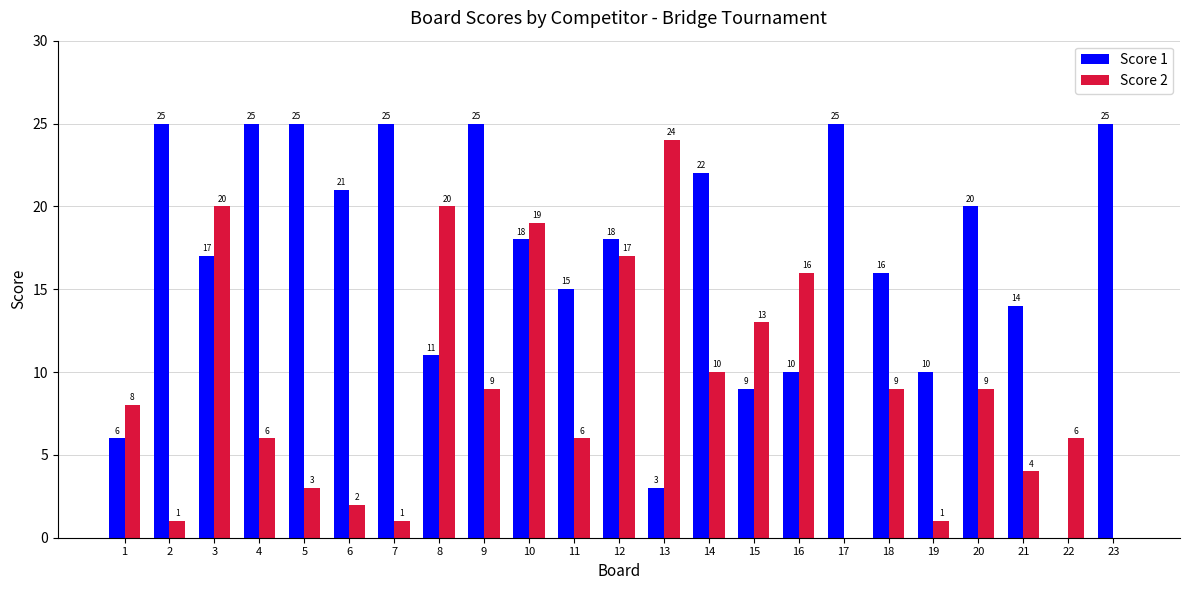

What is the sum of all Score 2 values?

204